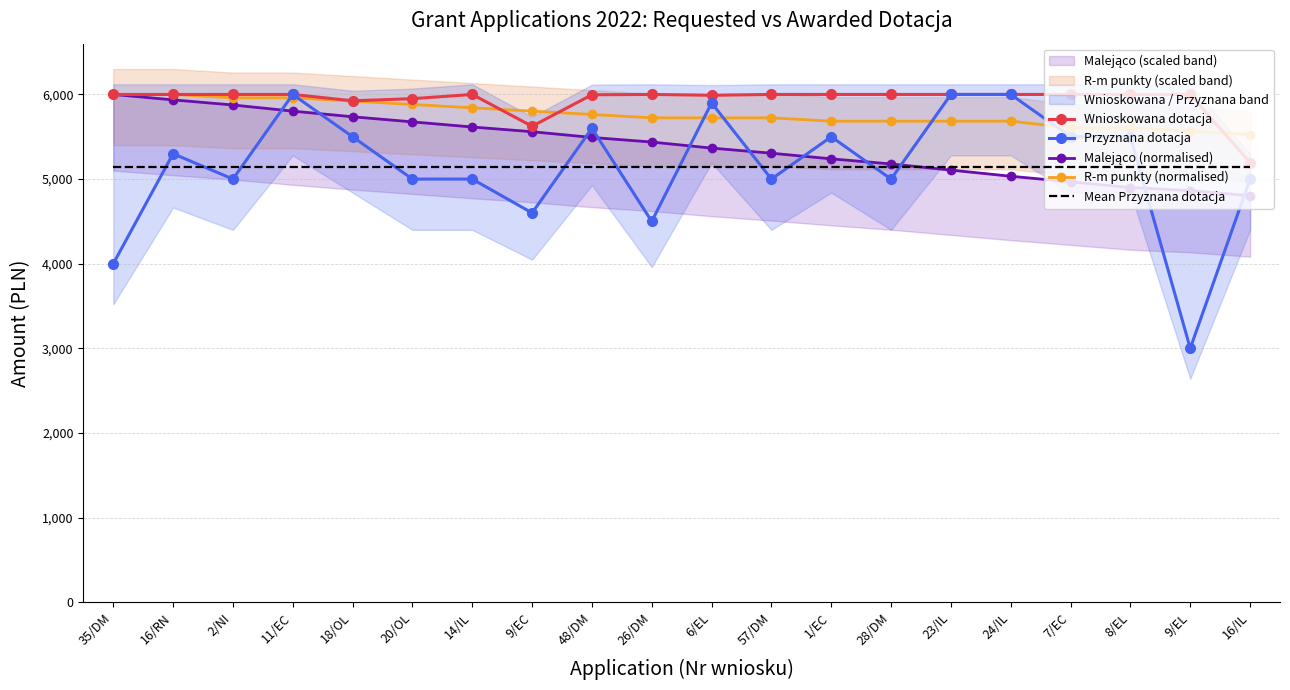

At how many categories does at least one series exceed 5904?

18